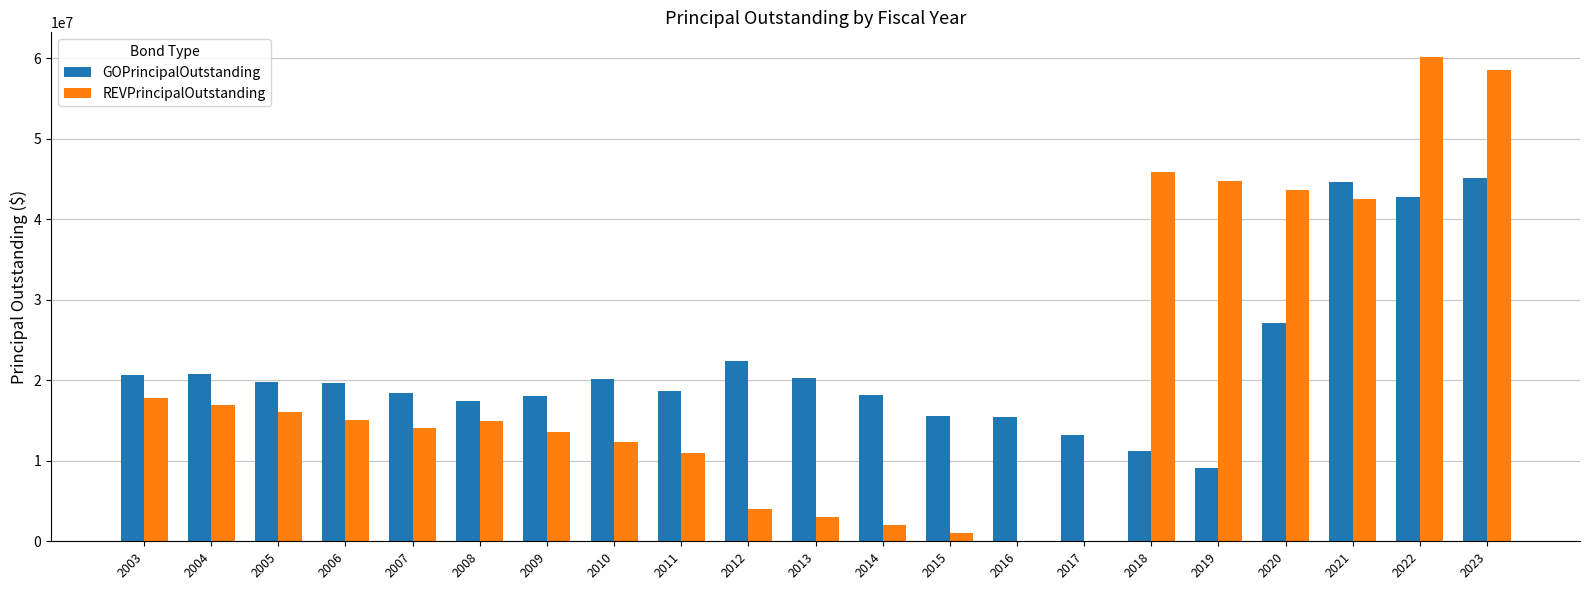

True or false: REVPrincipalOutstanding has a value of 21974467 at 2019.

False